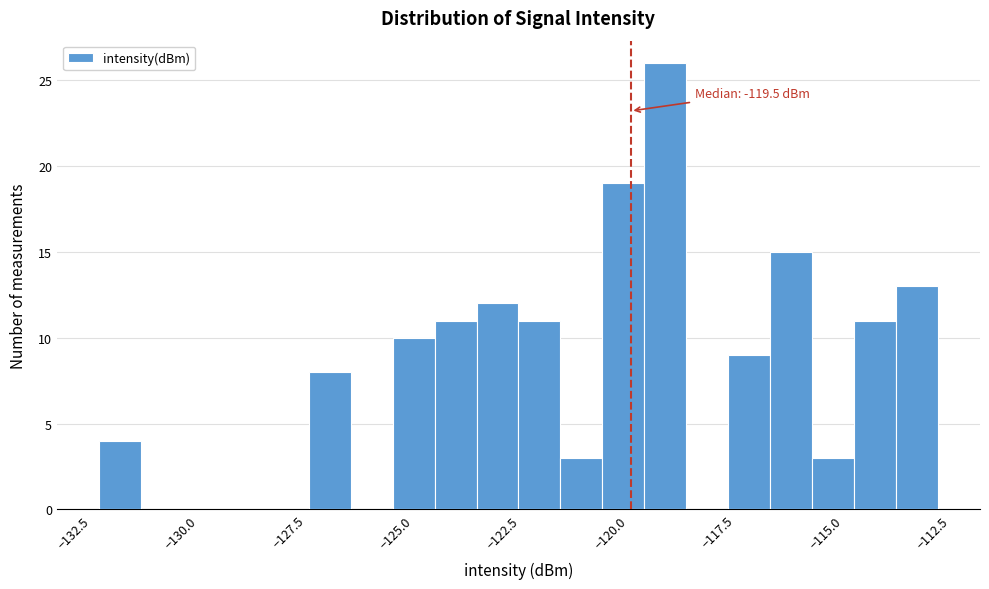

Read against the x-axis, roughly where is the centre of the tallest bar?

-118.5